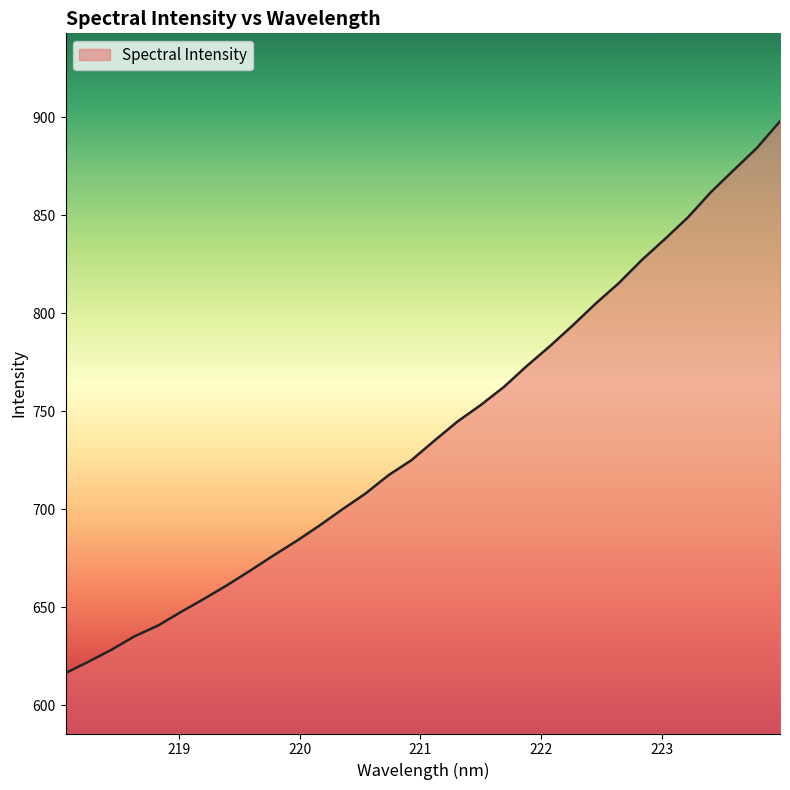

What is the difference between the maximum and minimum values?

281.4